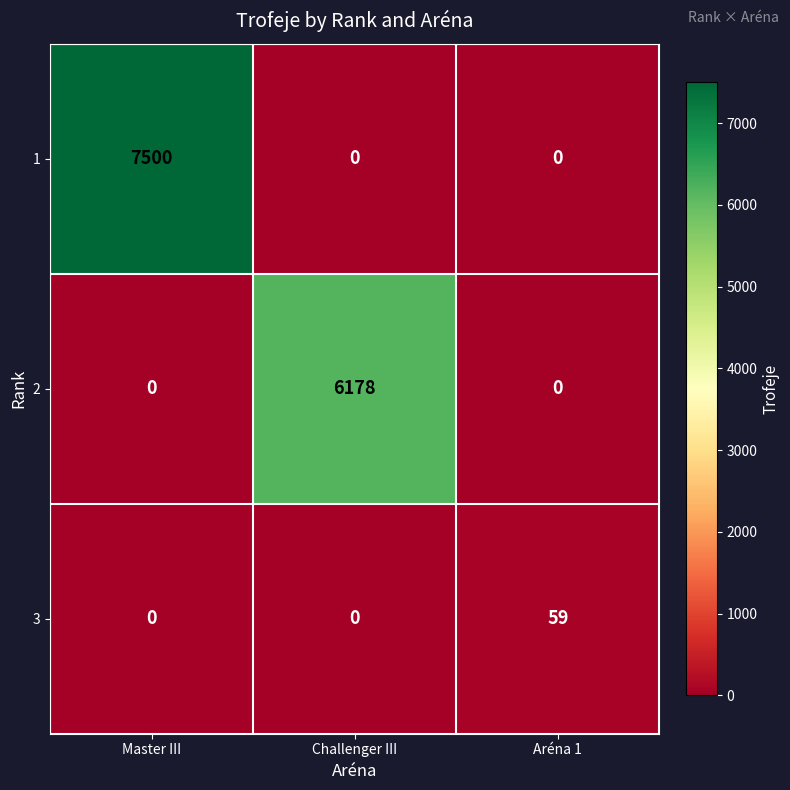

What is the average value of the 1 series?

2500